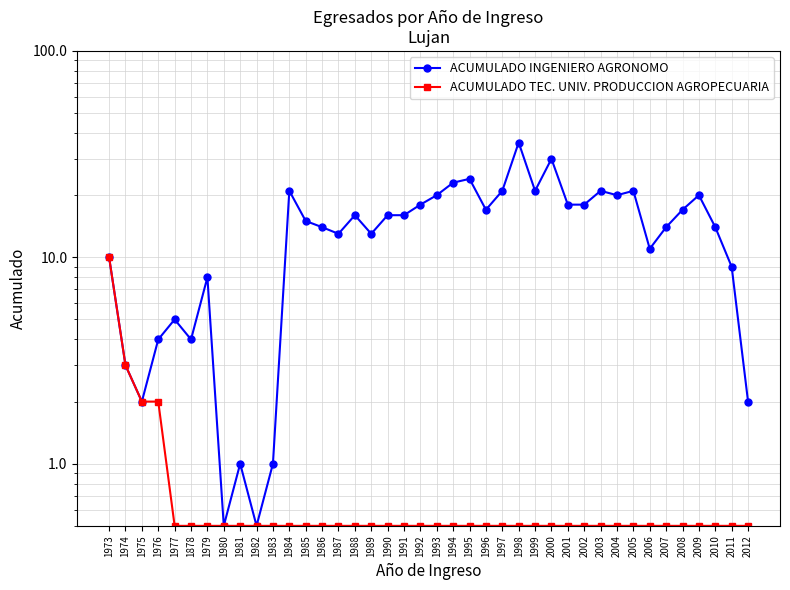

What is the label of the 20th point from the right?

1993